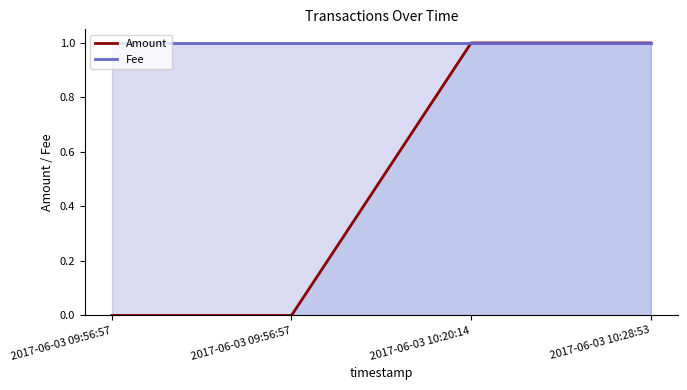

True or false: Fee and Amount intersect in this chart.

False